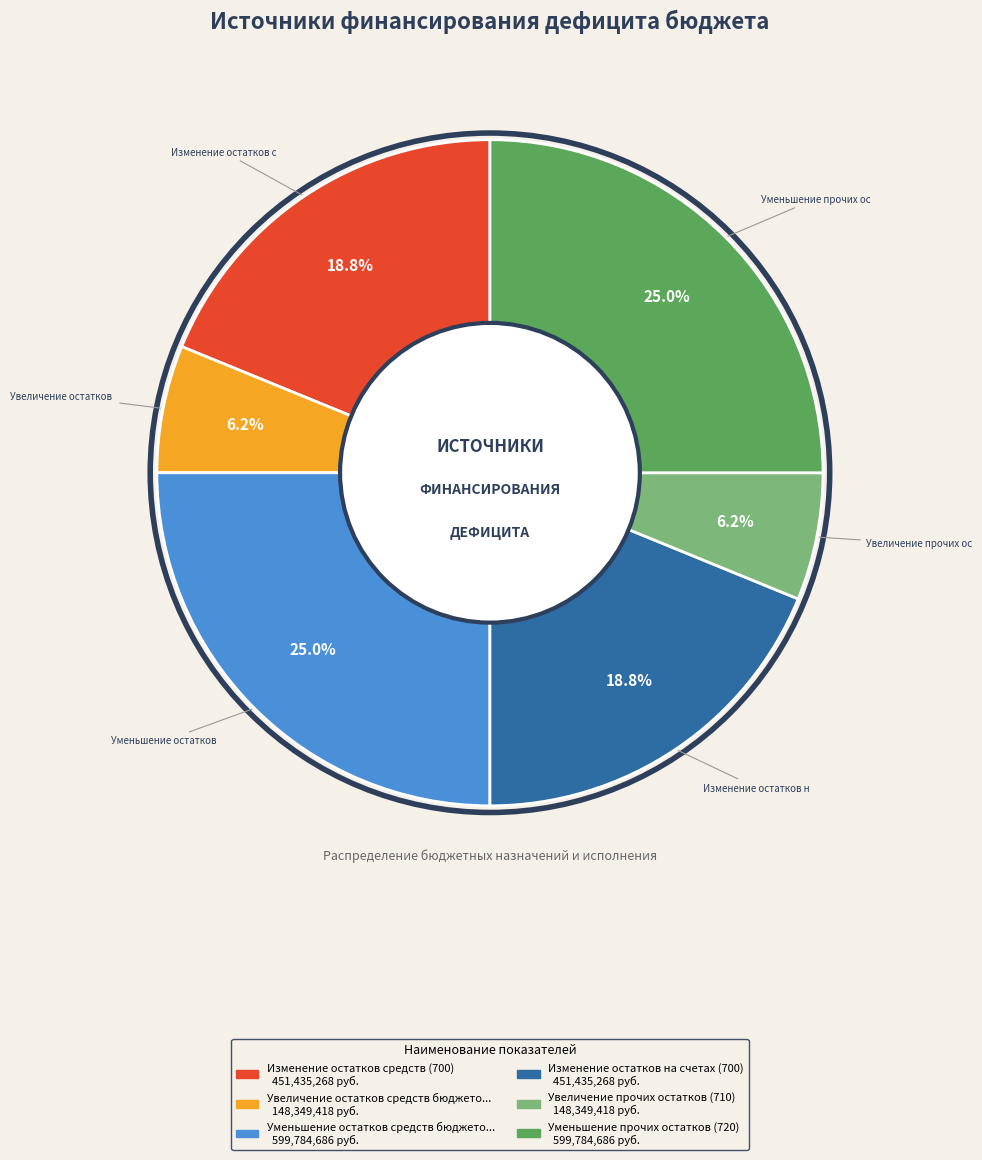

Does any single category account for the majority?

No